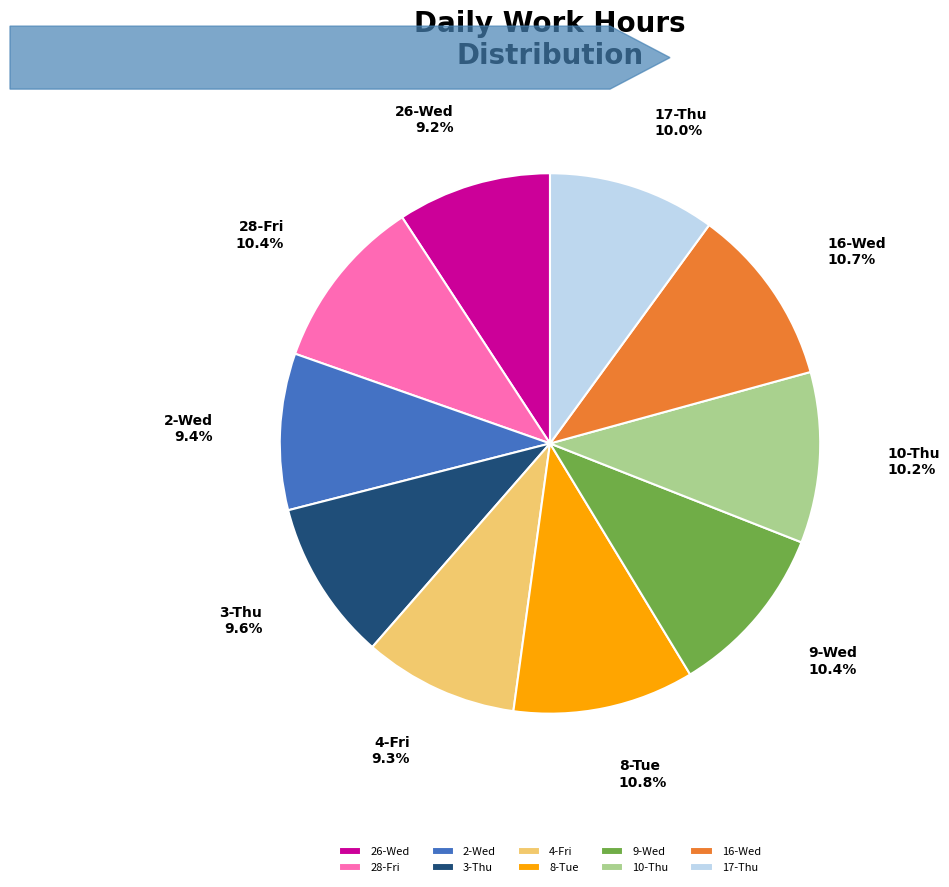

Count the number of slices in the pie.

10